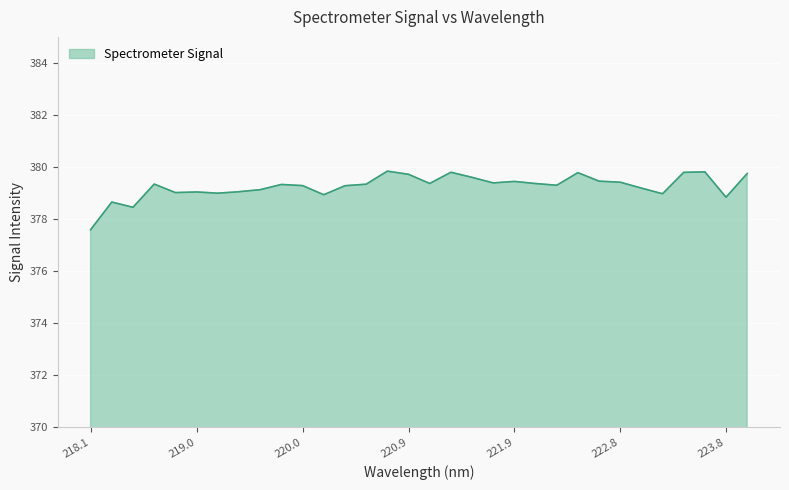

What is the minimum value shown in the chart?

377.6